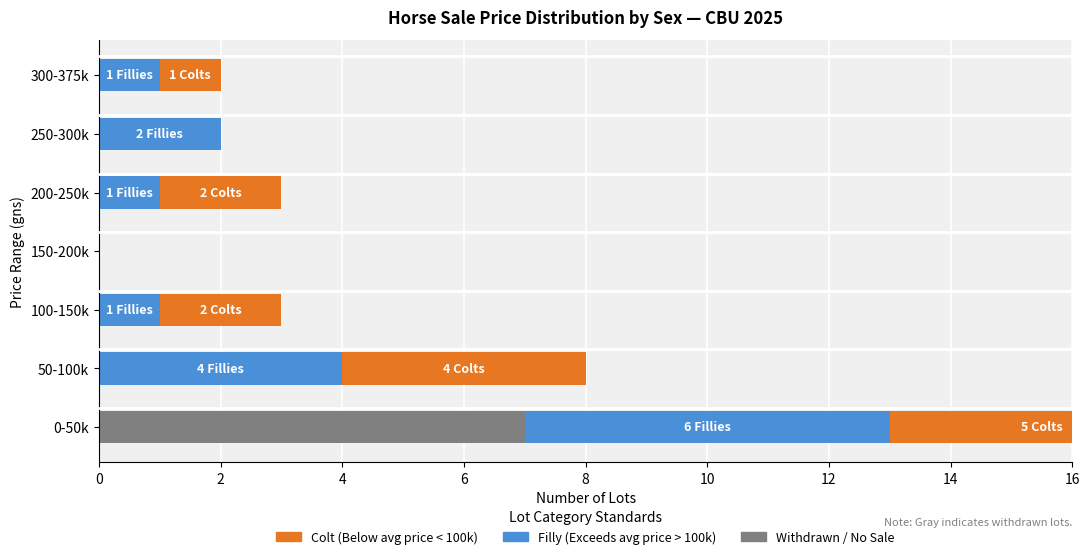

What is the difference between the maximum and minimum values in the Withdrawn / No Buyer series?

7